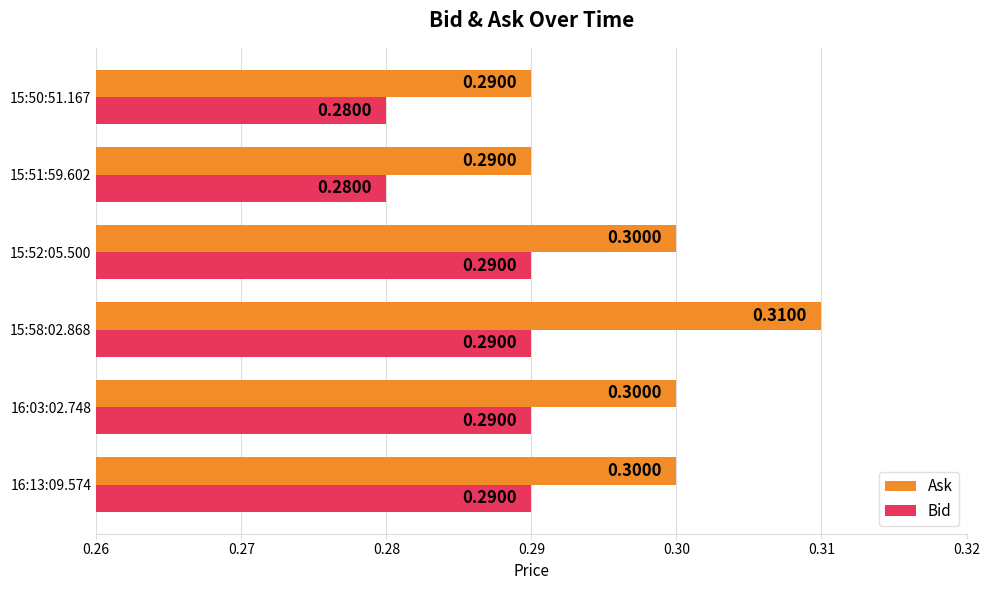

At 15:52:05.500, list the series in order from largest to smallest.

Ask, Bid